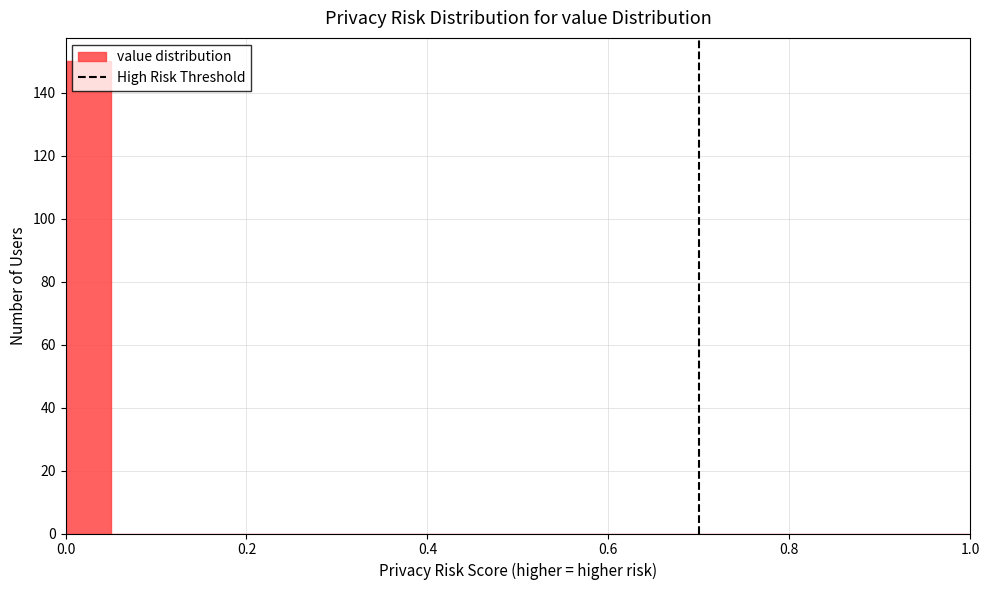

Around what value on the x-axis is the tallest bar? Give the approximate position of its centre, as read against the axis.

0.02